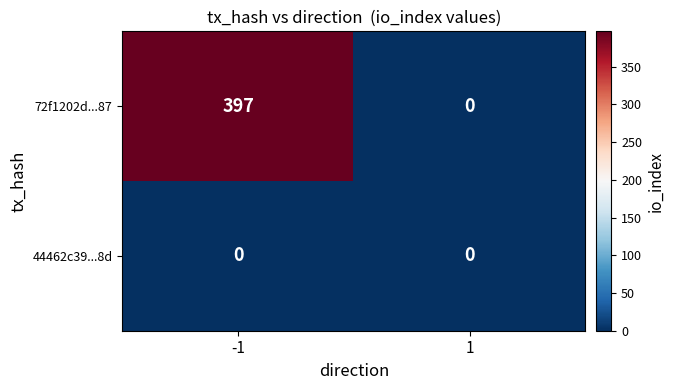

Count the number of categories in the chart.

2